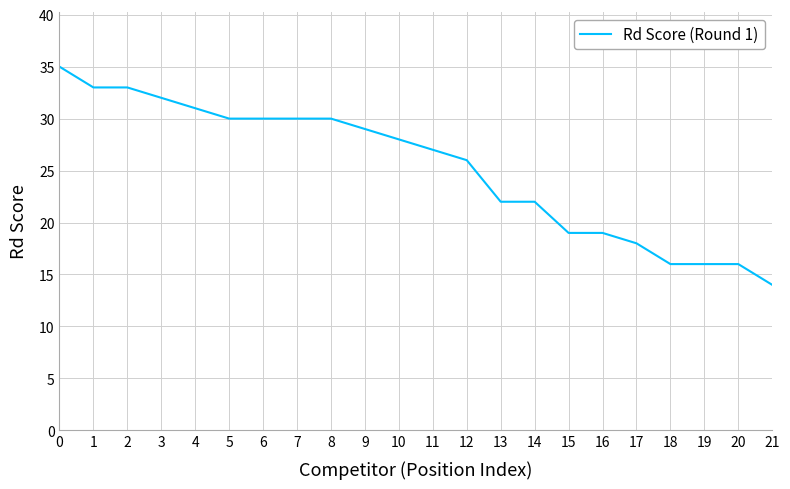

What is the smallest value displayed?

14